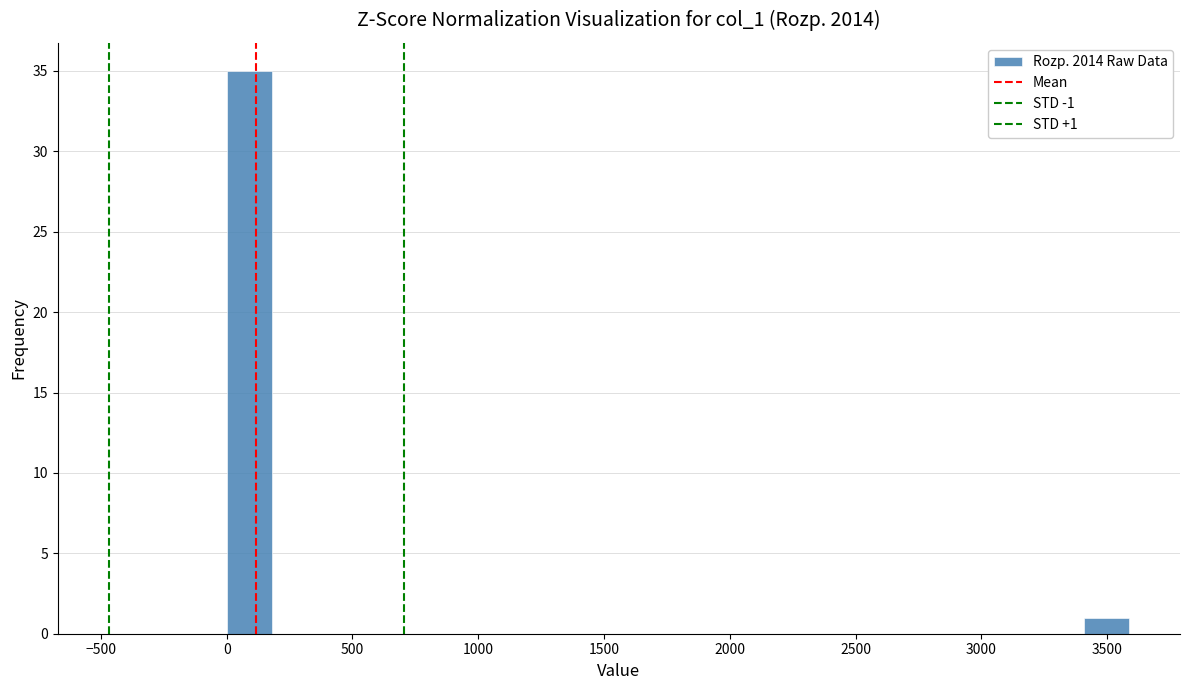

Read against the x-axis, roughly where is the centre of the tallest bar?

100